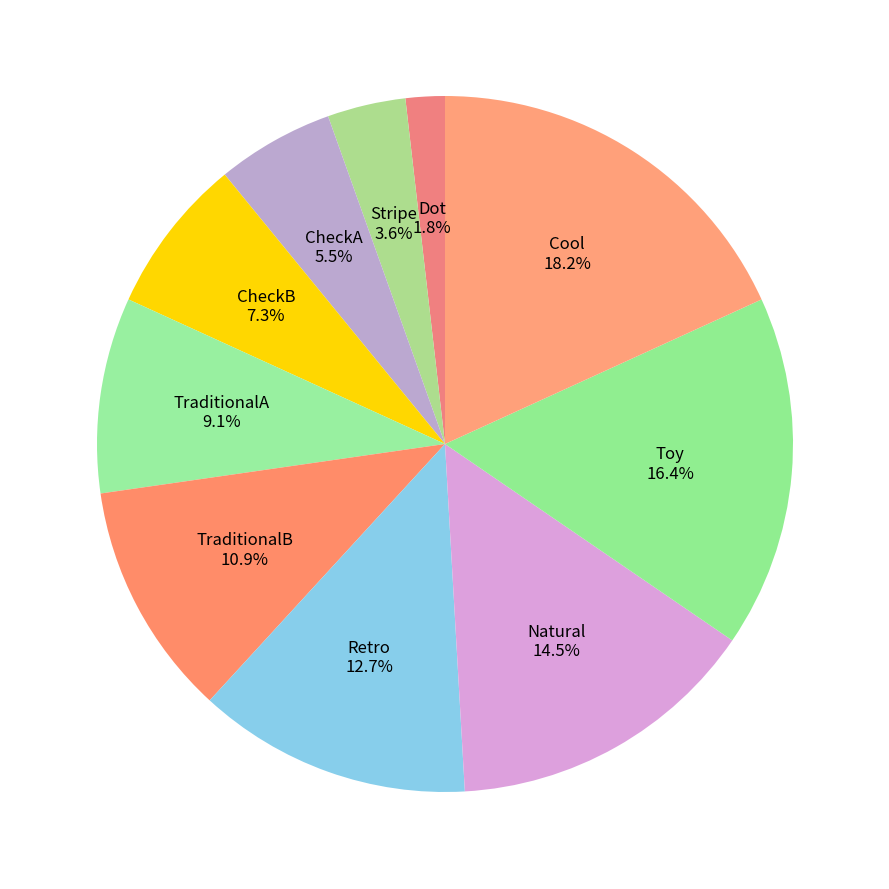

Rank the categories by value from lowest to highest.

Dot, Stripe, CheckA, CheckB, TraditionalA, TraditionalB, Retro, Natural, Toy, Cool